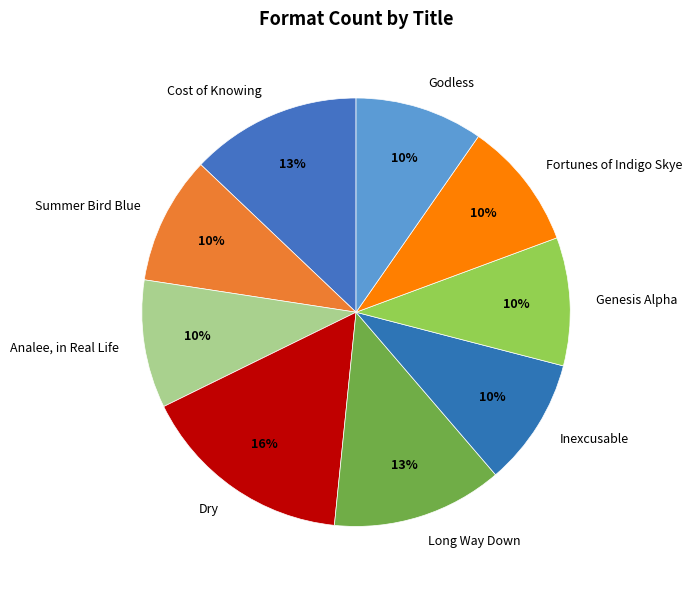

Does Analee, in Real Life represent more than half of the total?

No